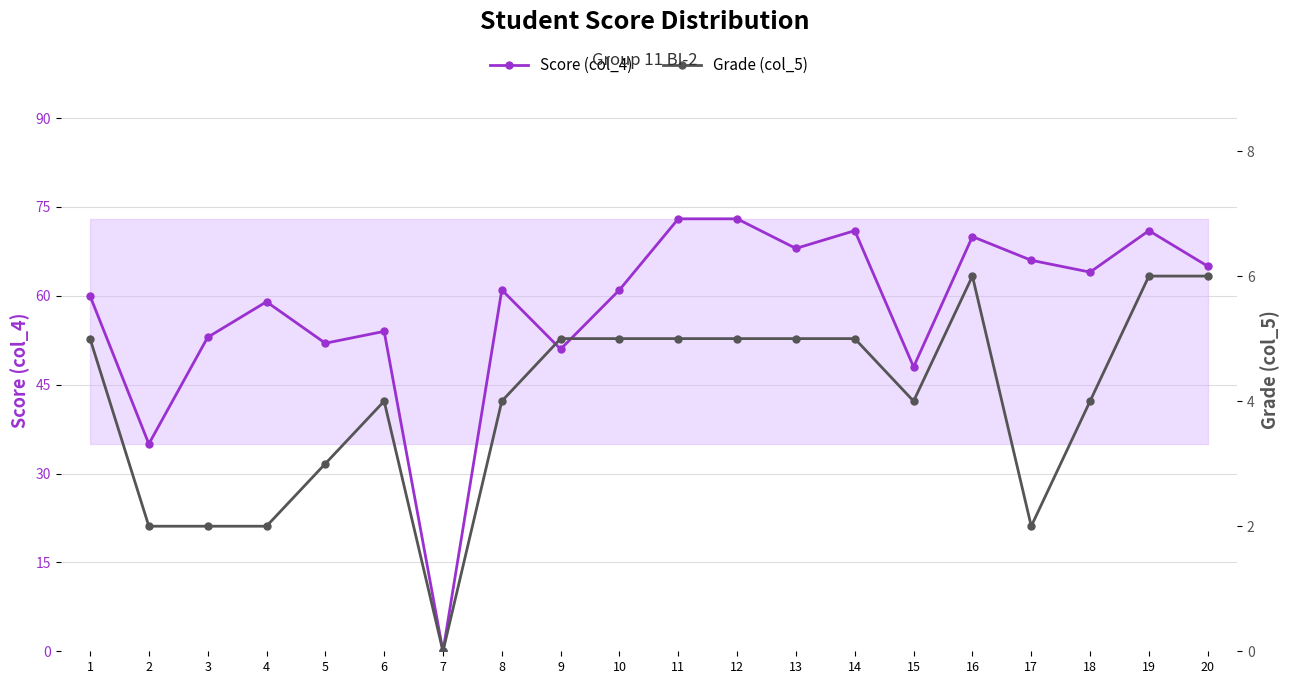

Reading right to left, what are all the values shown in this chart?

Score (col_4): 65	71	64	66	70	48	71	68	73	73	61	51	61	0	54	52	59	53	35	60
Grade (col_5): 6	6	4	2	6	4	5	5	5	5	5	5	4	0	4	3	2	2	2	5